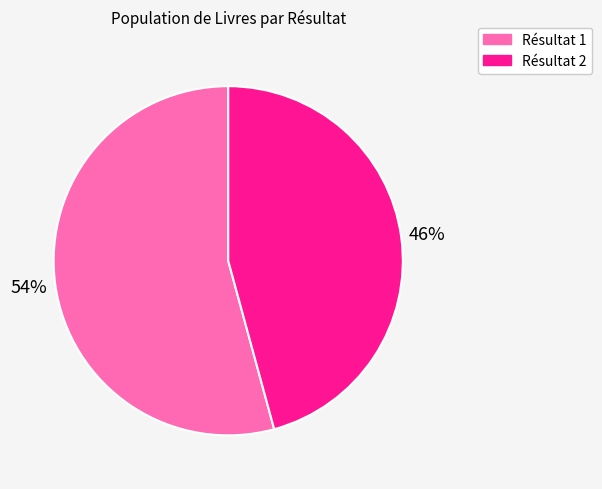

To the nearest percent, what is the difference between the largest and smallest slice percentages?

8%